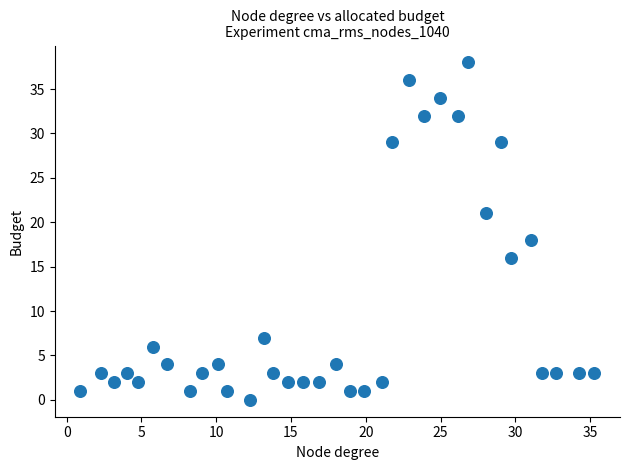

What Y value in the scatter plot is closest to 19?

18